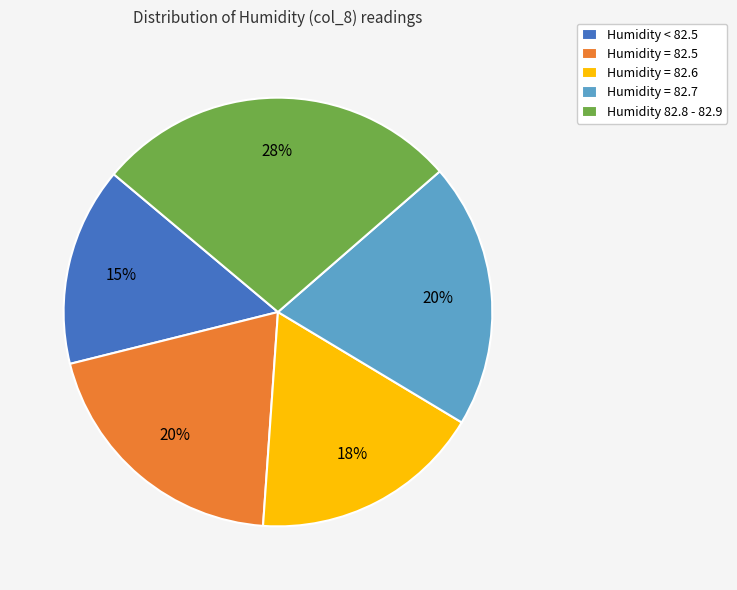

The Humidity = 82.6 slice represents 32% of the pie. True or false?

False